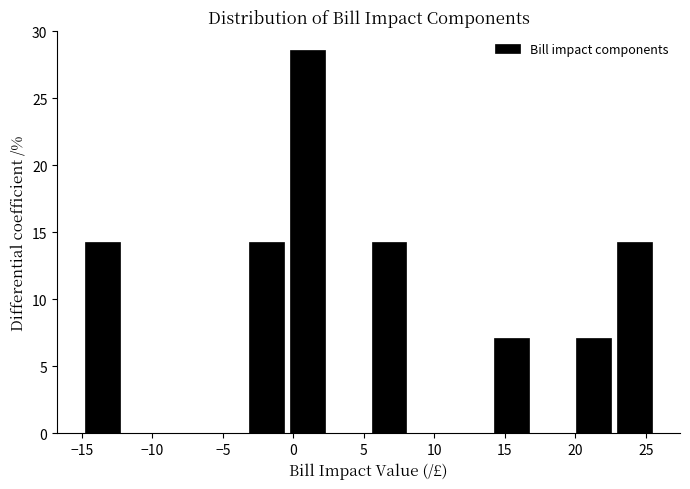

Reading left to right, list every bar in this chart as the range it spans on the x-axis followed by its height. Neither the bar edges nor the heights are printed on the chart, so give them approximately, as read against the axes.

-14.5 to -12.0: 14.5
-12.0 to -9.0: 0
-9.0 to -6.0: 0
-6.0 to -3.0: 0
-3.0 to 0.0: 14.5
0.0 to 2.5: 28.5
2.5 to 5.5: 0
5.5 to 8.5: 14.5
8.5 to 11.5: 0
11.5 to 14.0: 0
14.0 to 17.0: 7.0
17.0 to 20.0: 0
20.0 to 23.0: 7.0
23.0 to 26.0: 14.5